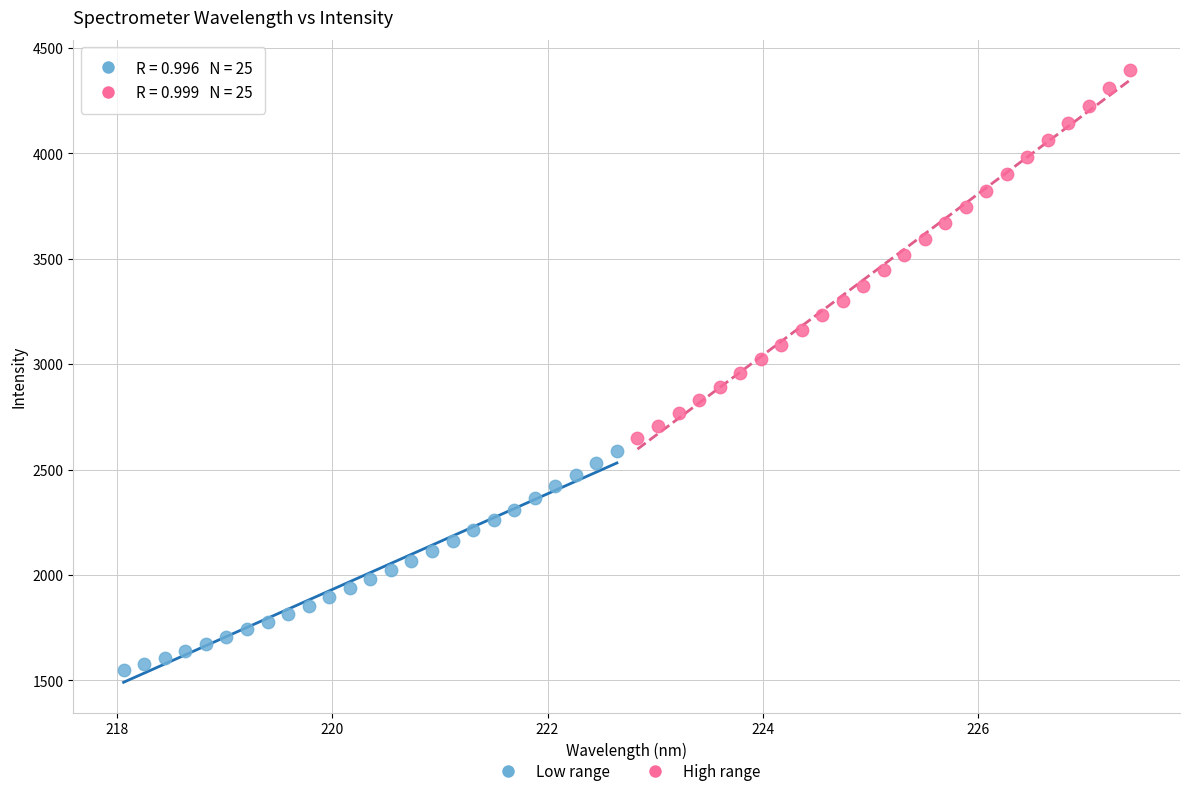

Which series reaches the minimum Y coordinate?

Low range